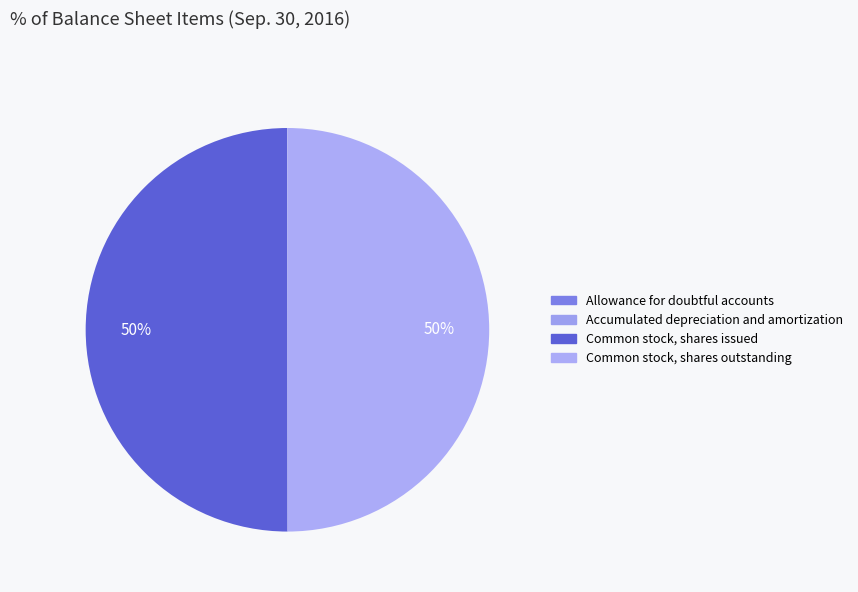

How many segments does this pie chart have?

4